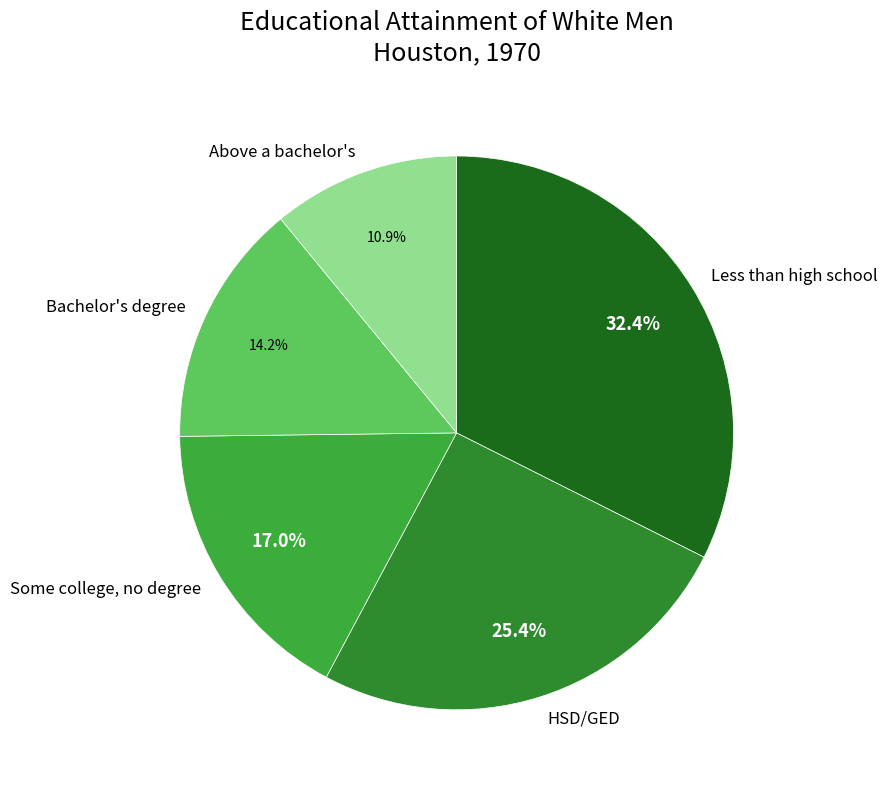

Count the number of slices in the pie.

5